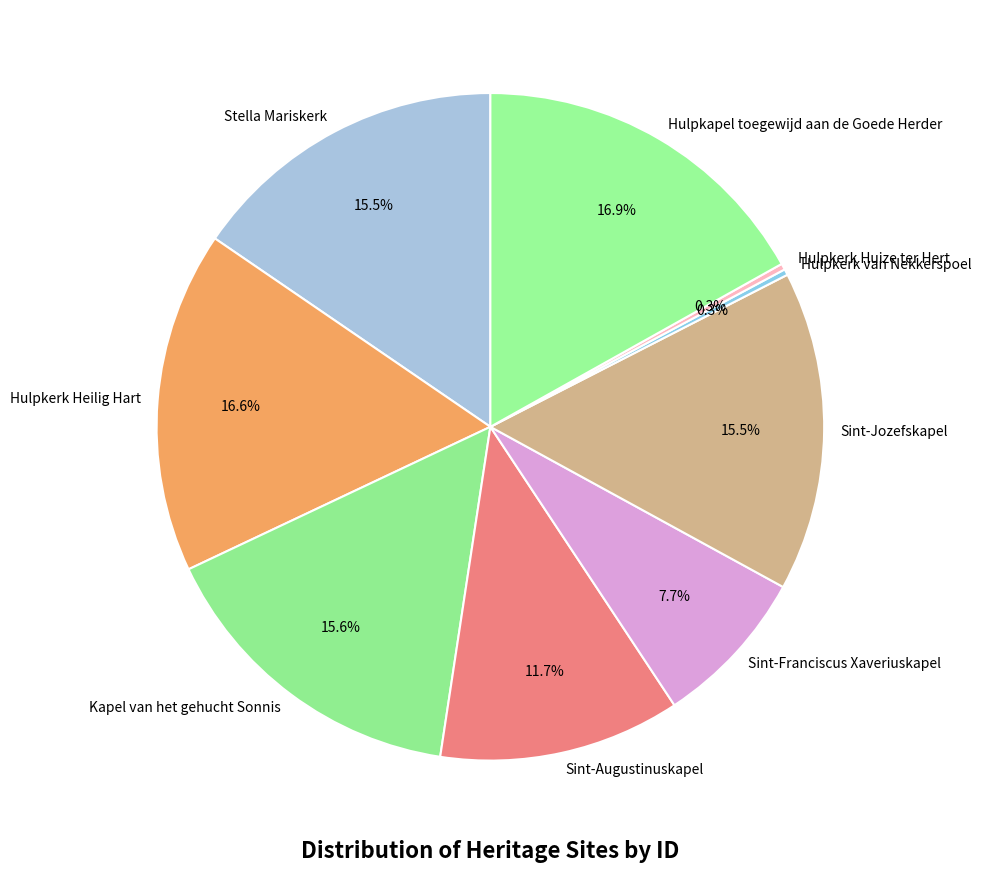

Is there any slice that represents more than half of the pie?

No